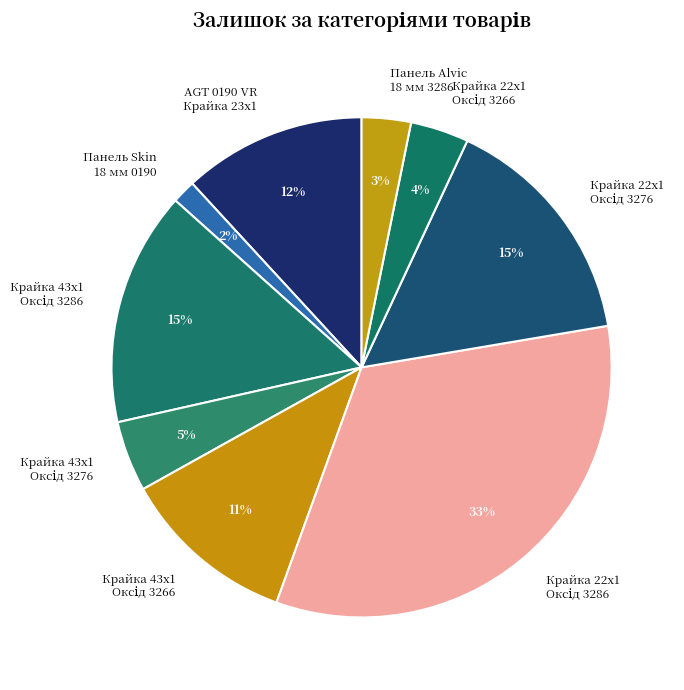

Is there a majority slice in this chart?

No